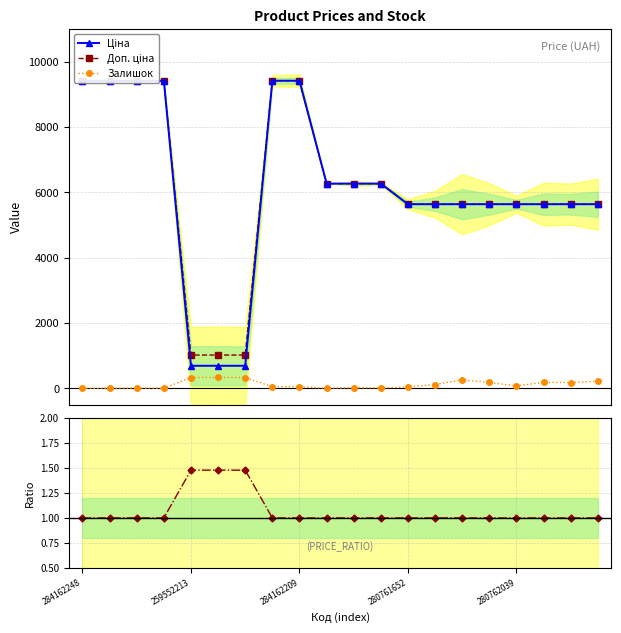

Between 2.5 and 0.0, which is larger?

2.5